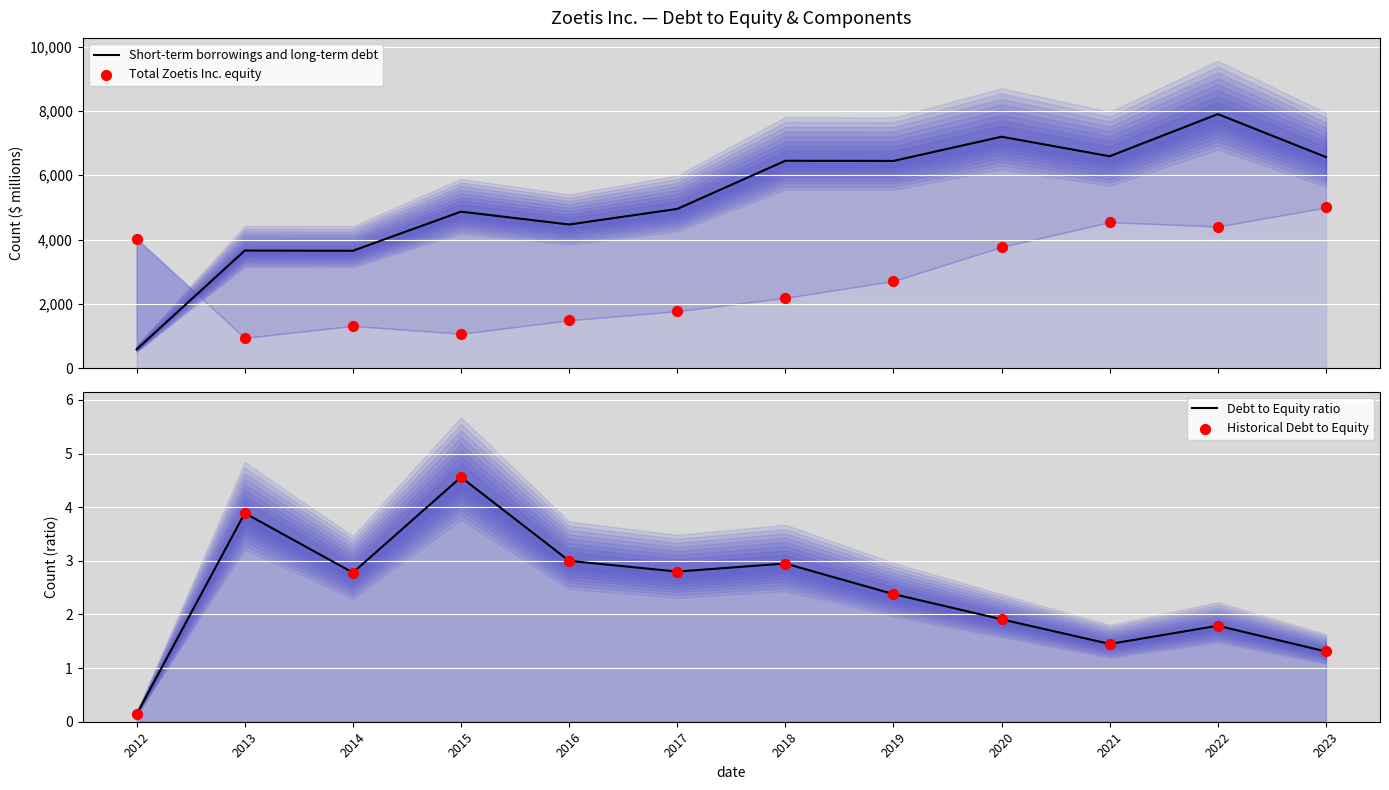

Which series reaches the minimum Y coordinate?

Debt to Equity ratio